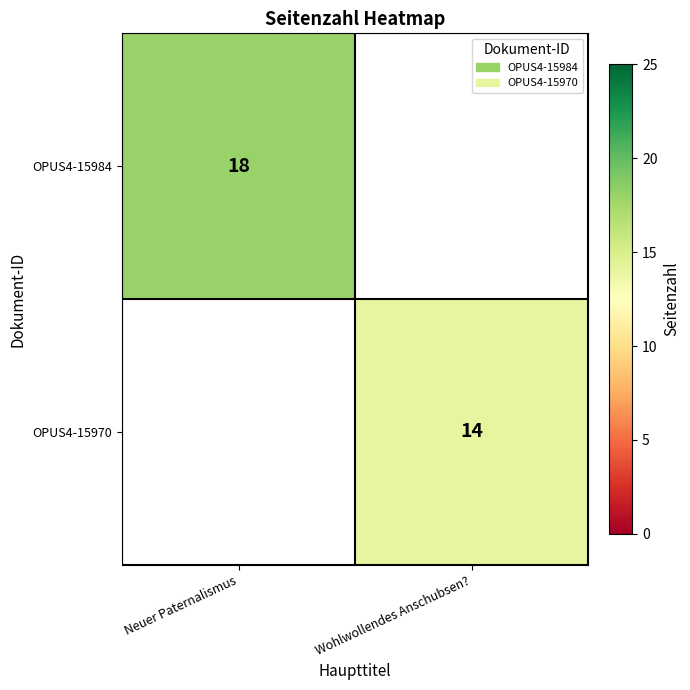

True or false: OPUS4-15984 has a value of 18 at Neuer Paternalismus.

True